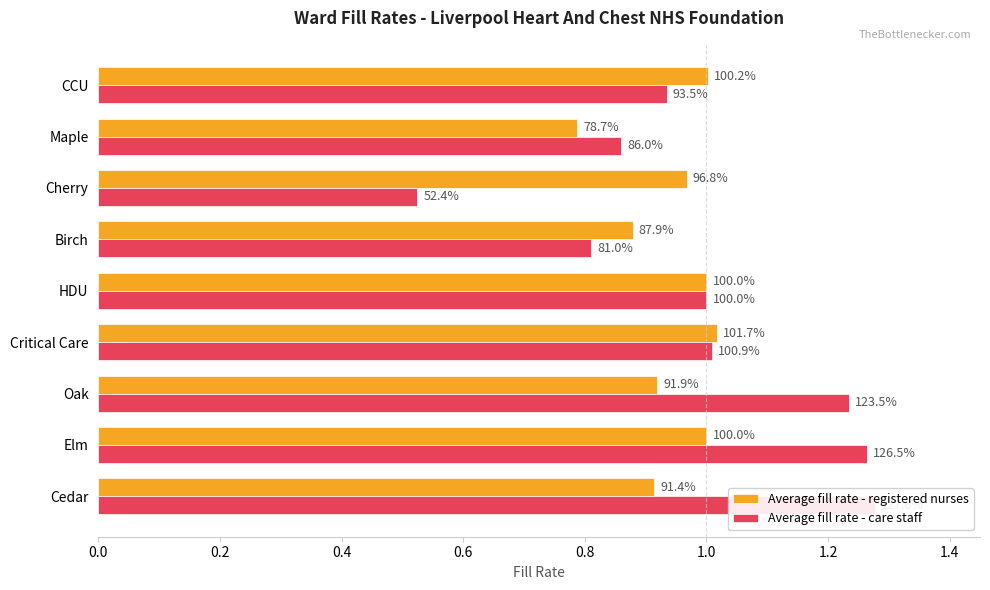

What is the difference between the Average fill rate - care staff values at Birch and Oak?

0.4